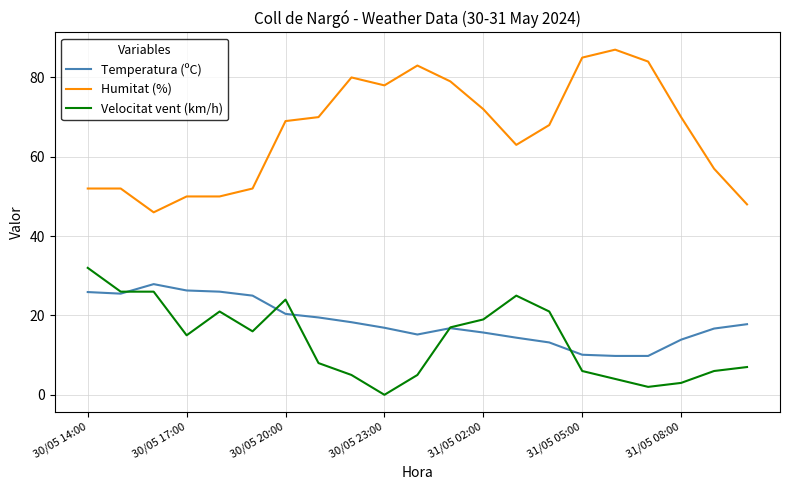

Which series has the largest range (max minus min)?

Humitat (%)